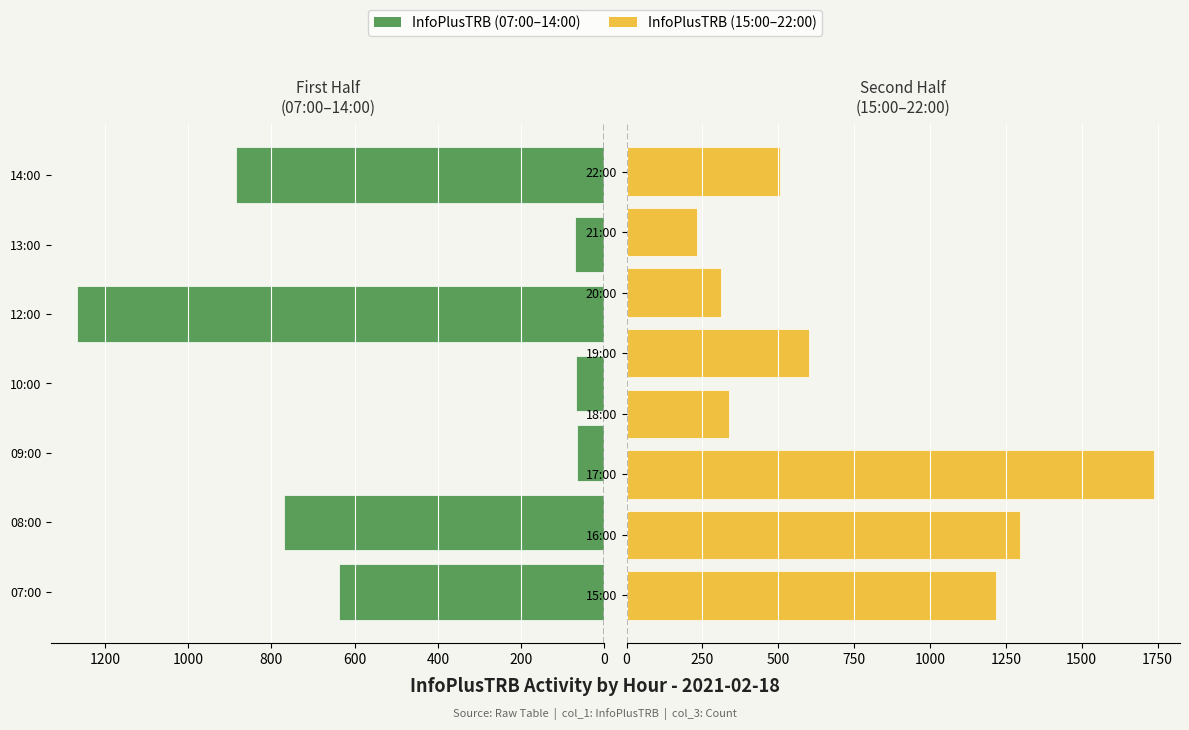

Is it true that the value at 16:00 is 279?

False